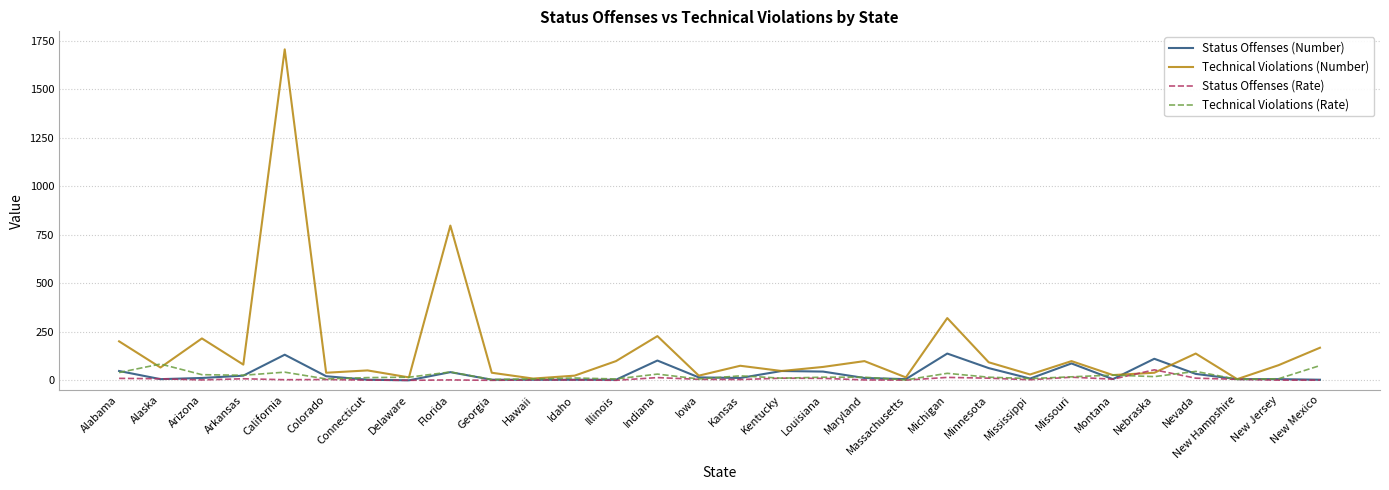

Which series has the largest total across all categories?

Technical Violations (Number)